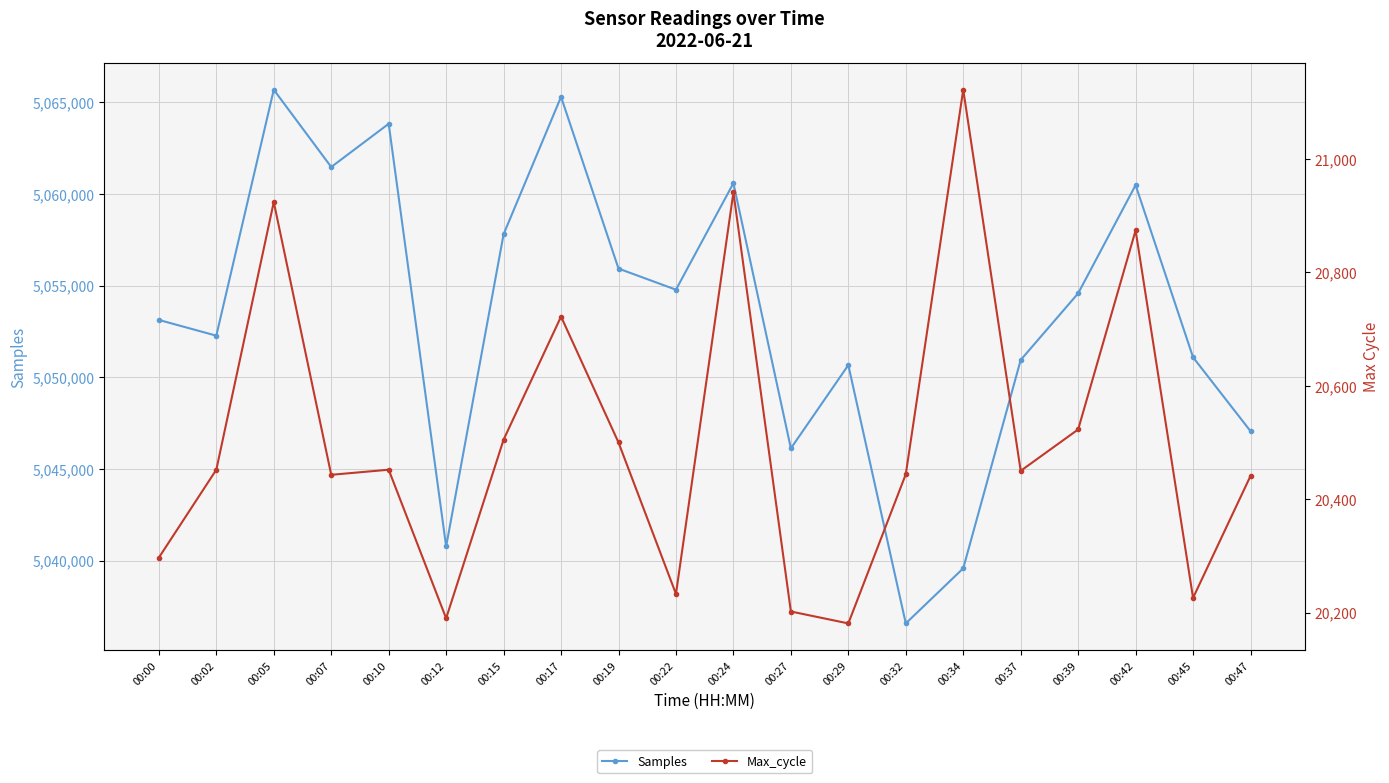

True or false: Samples and Max_cycle intersect in this chart.

False